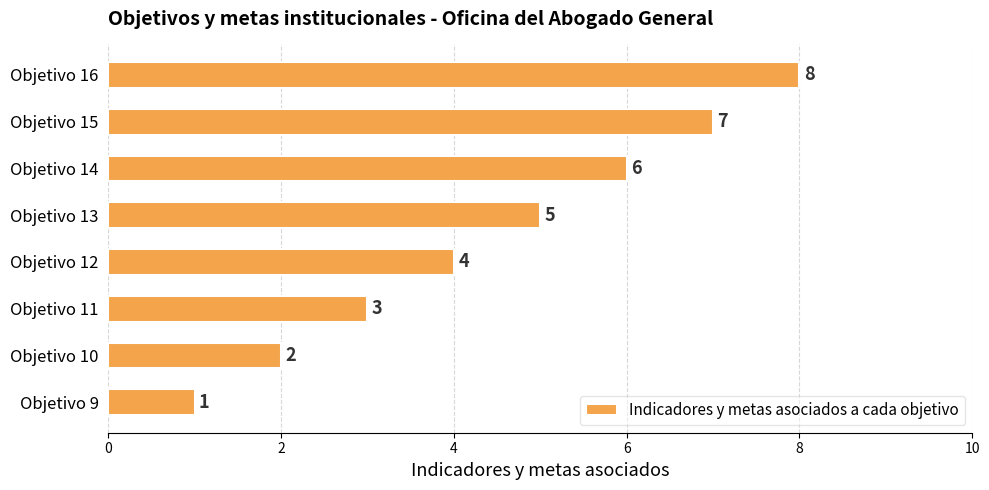

What is the change in value from Objetivo 10 to Objetivo 11?

+1